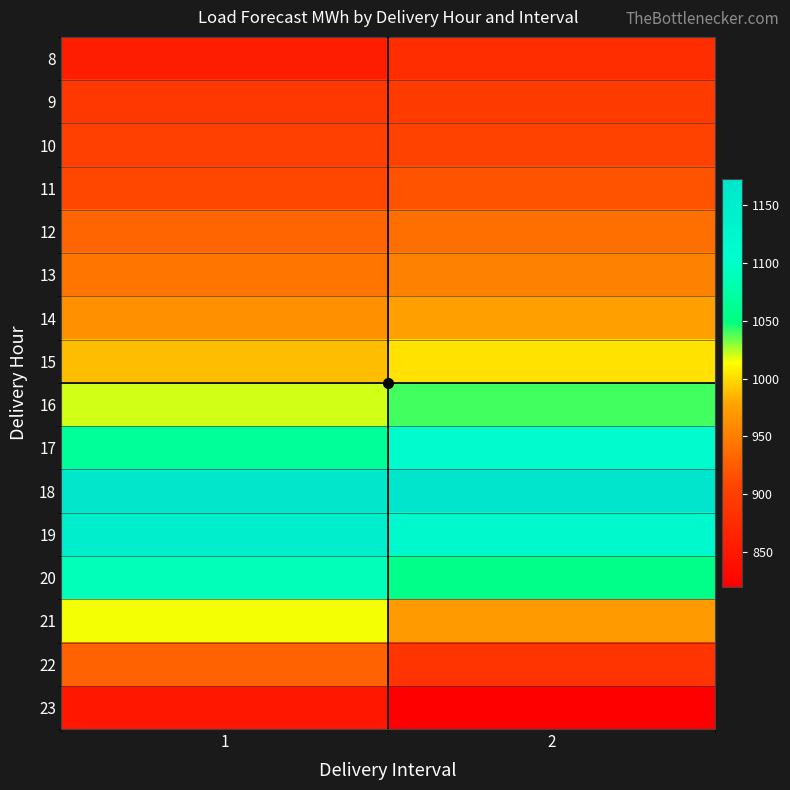

At how many categories does at least one series exceed 1130?

2